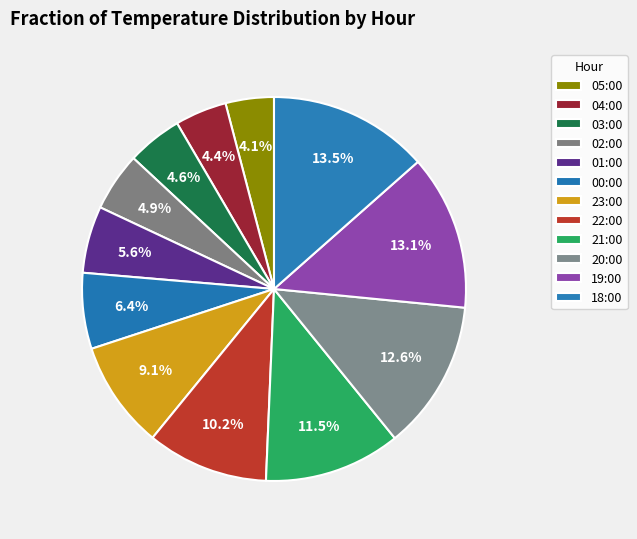

To the nearest percent, what is the difference between the largest and smallest slice percentages?

9%